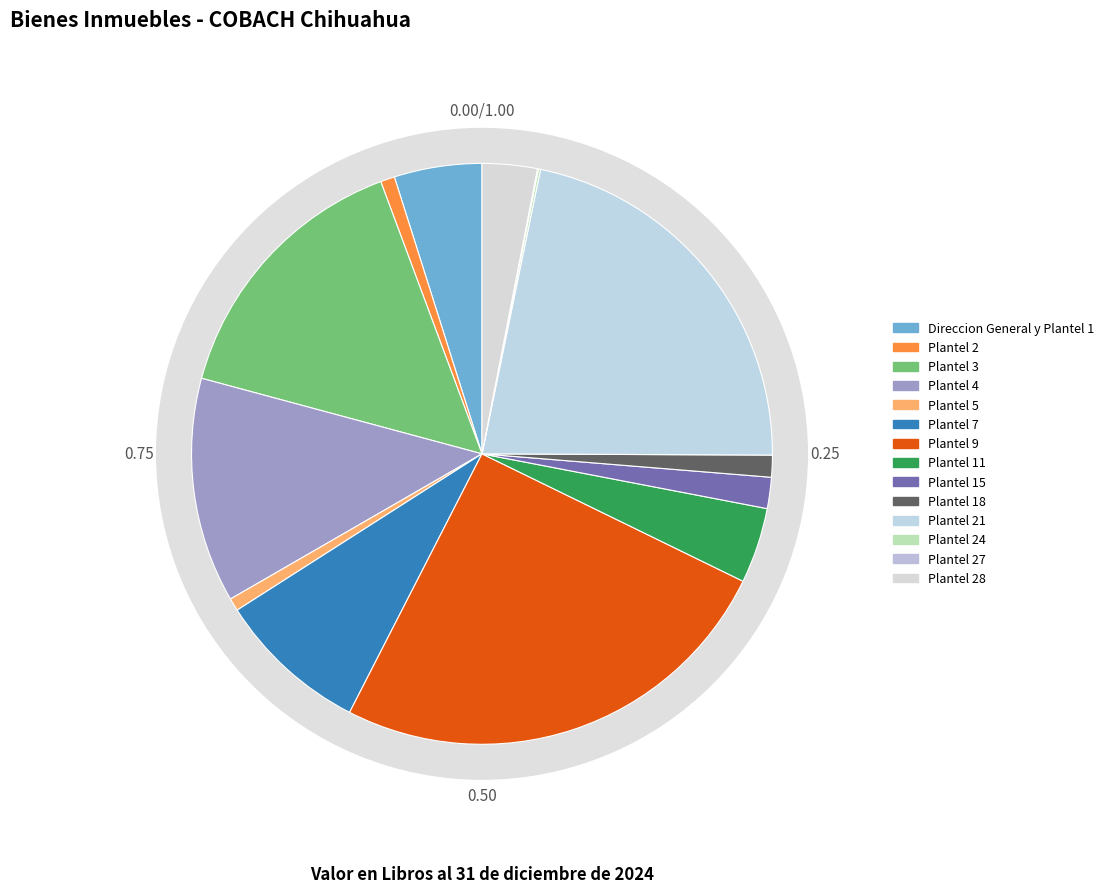

Is Plantel 4 the majority of the pie?

No